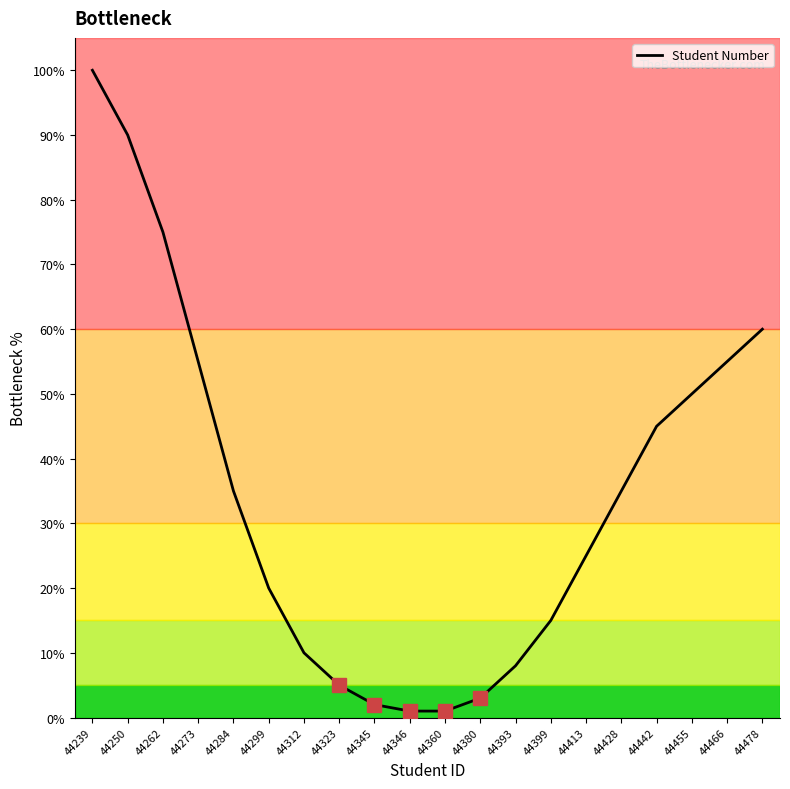

Which category has the highest value across all series?

44239